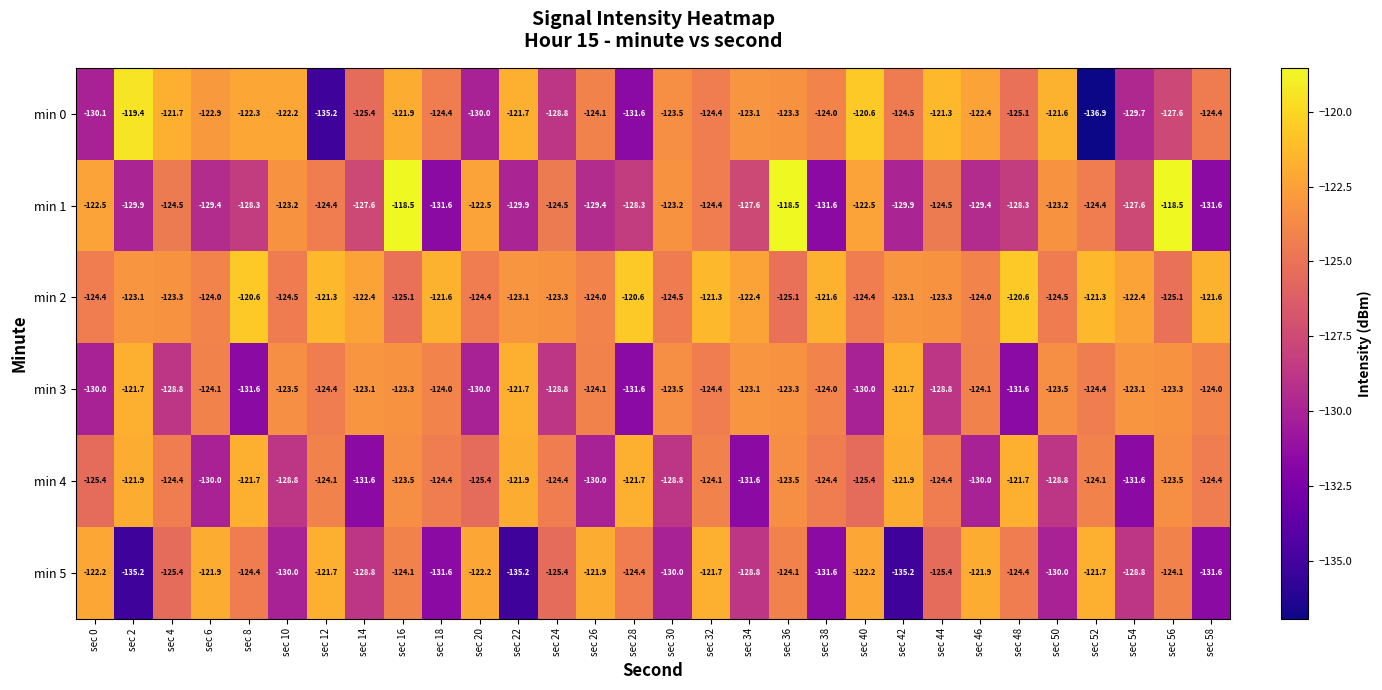

At which label does min 5 first exceed -124?

sec 0